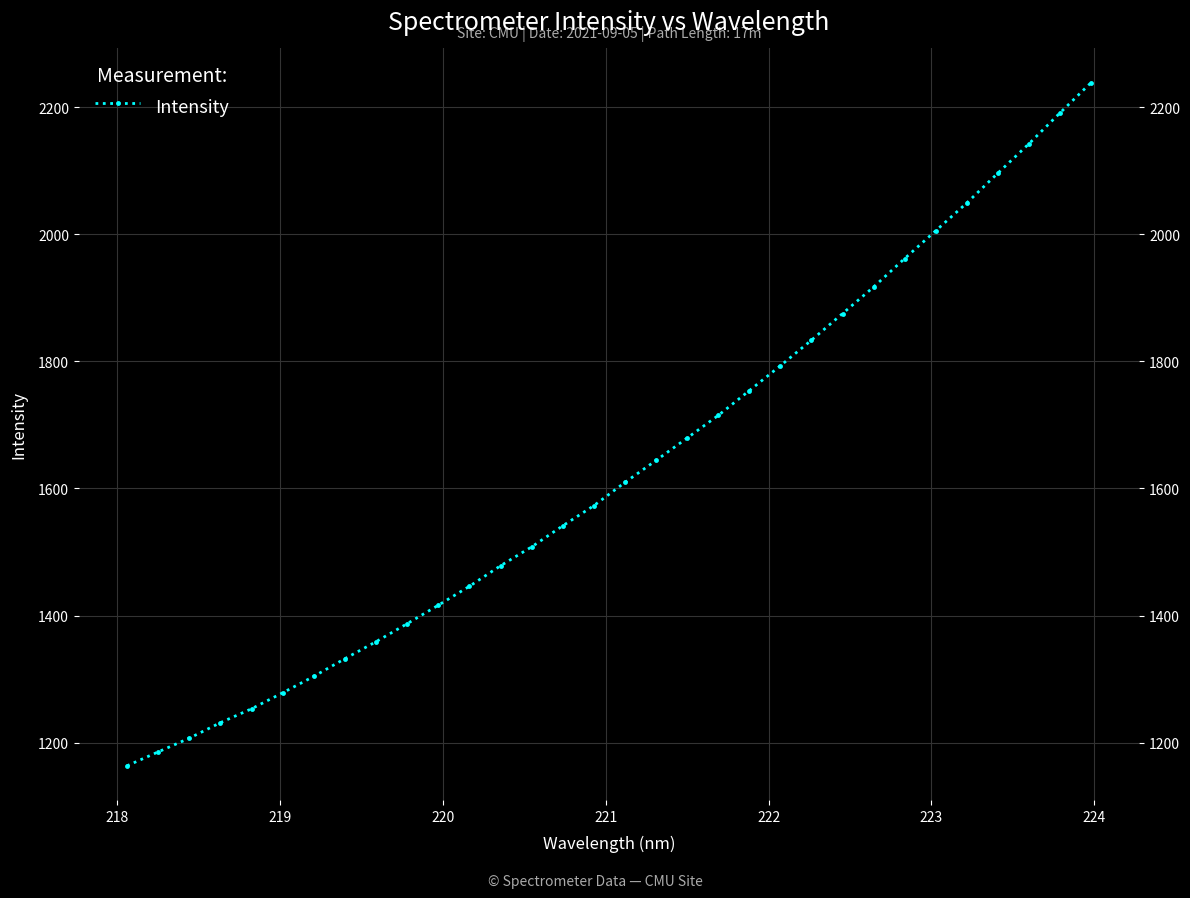

What is the minimum value shown in the chart?

1163.7